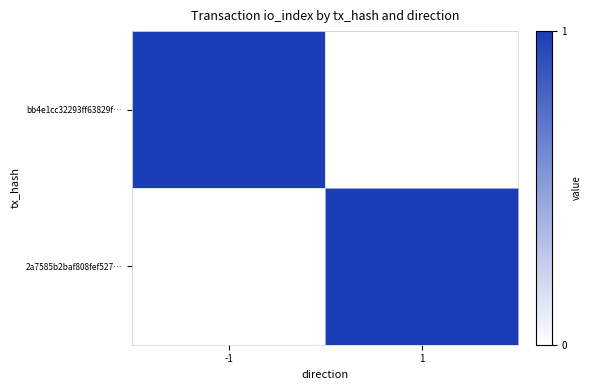

Reading right to left, what are all the values shown in this chart?

bb4e1cc32293ff63829f…: 1=0	-1=1
2a7585b2baf808fef527…: 1=1	-1=0